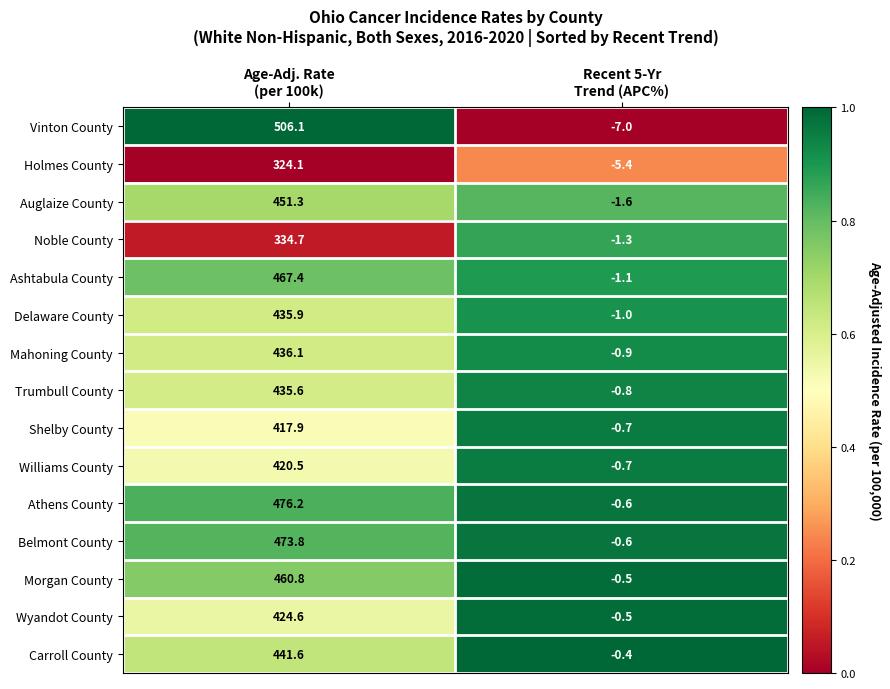

What is the difference between the maximum and minimum values in the Trumbull County series?

436.4